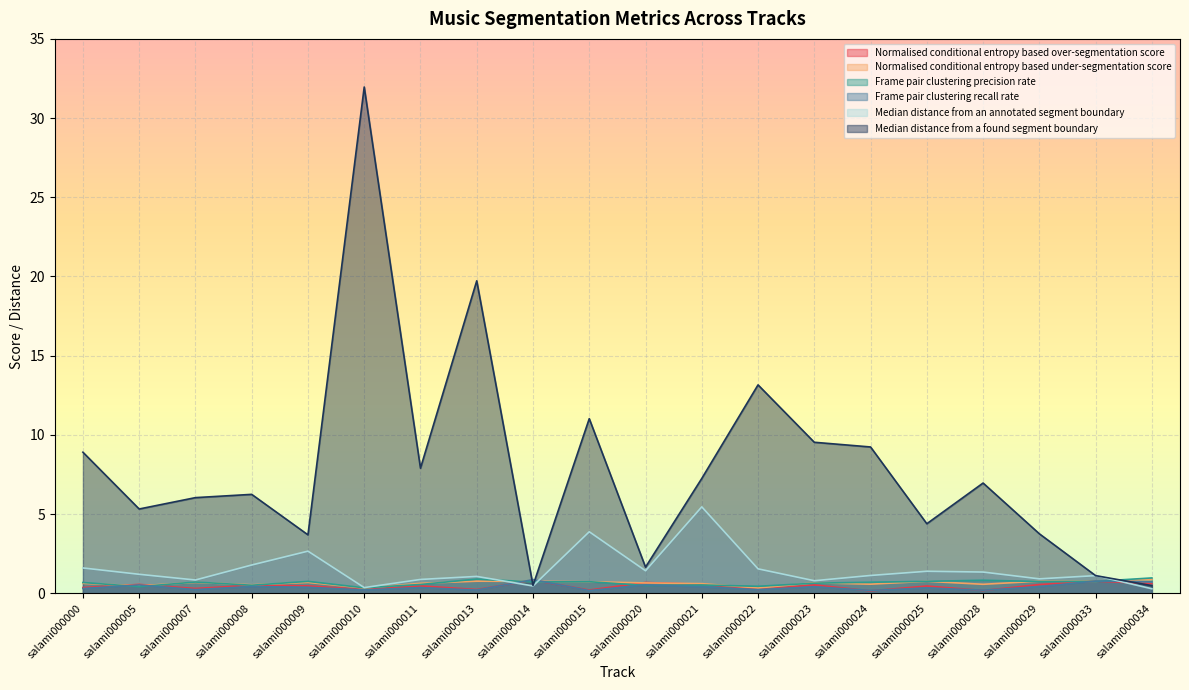

How many Normalised conditional entropy based under-segmentation score values are between 0 and 1?

20